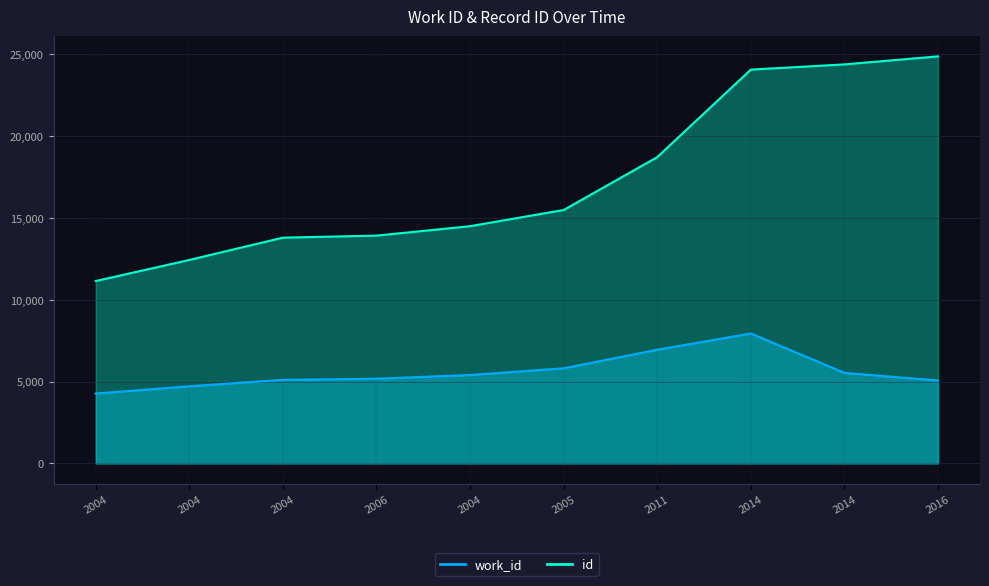

What is the value of the id point at the 5th from the left?

14498